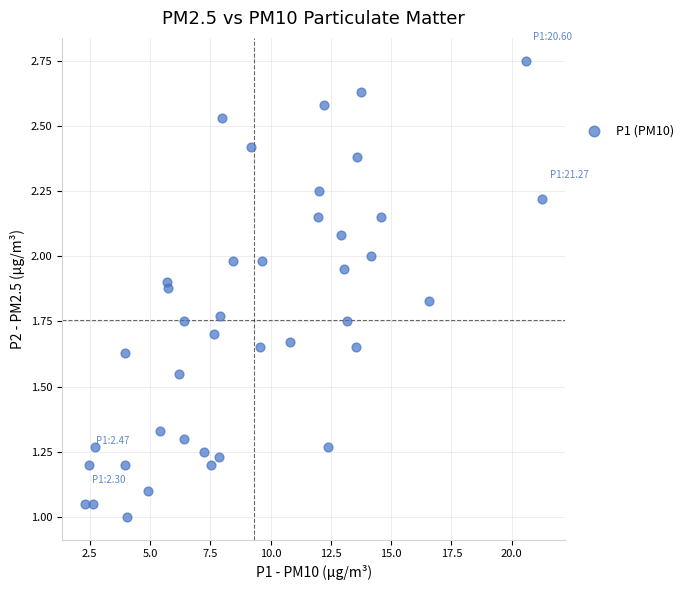

What is the range of X values (max minus min)?

19.0